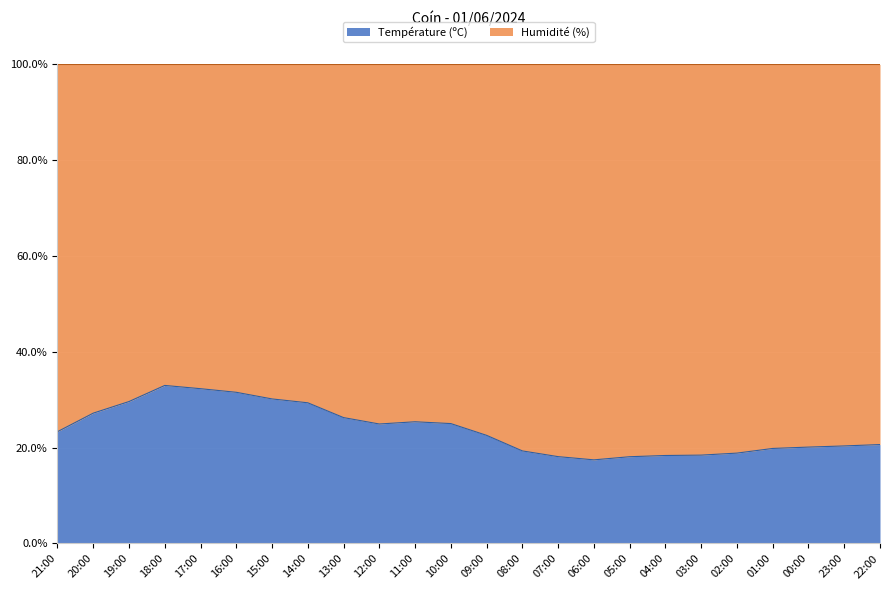

Where is the first local maximum?

18:00